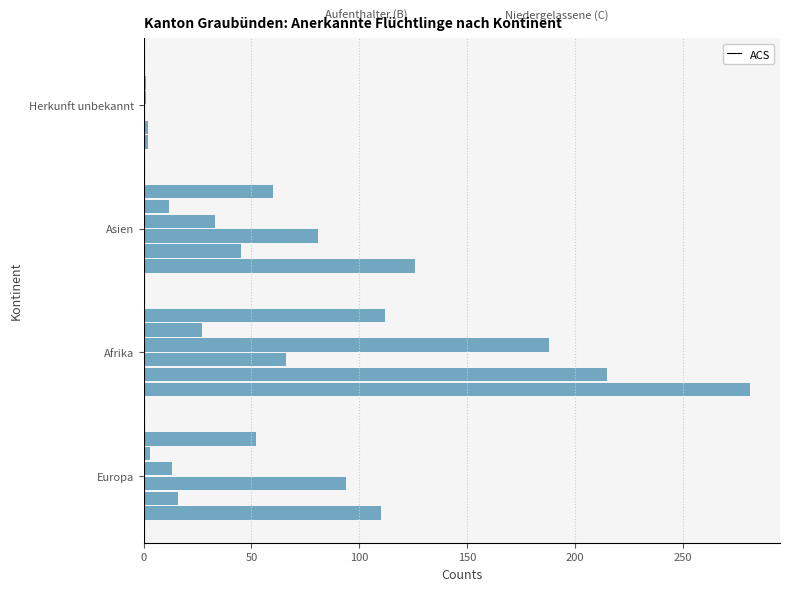

The value at Europa is 110. True or false?

True